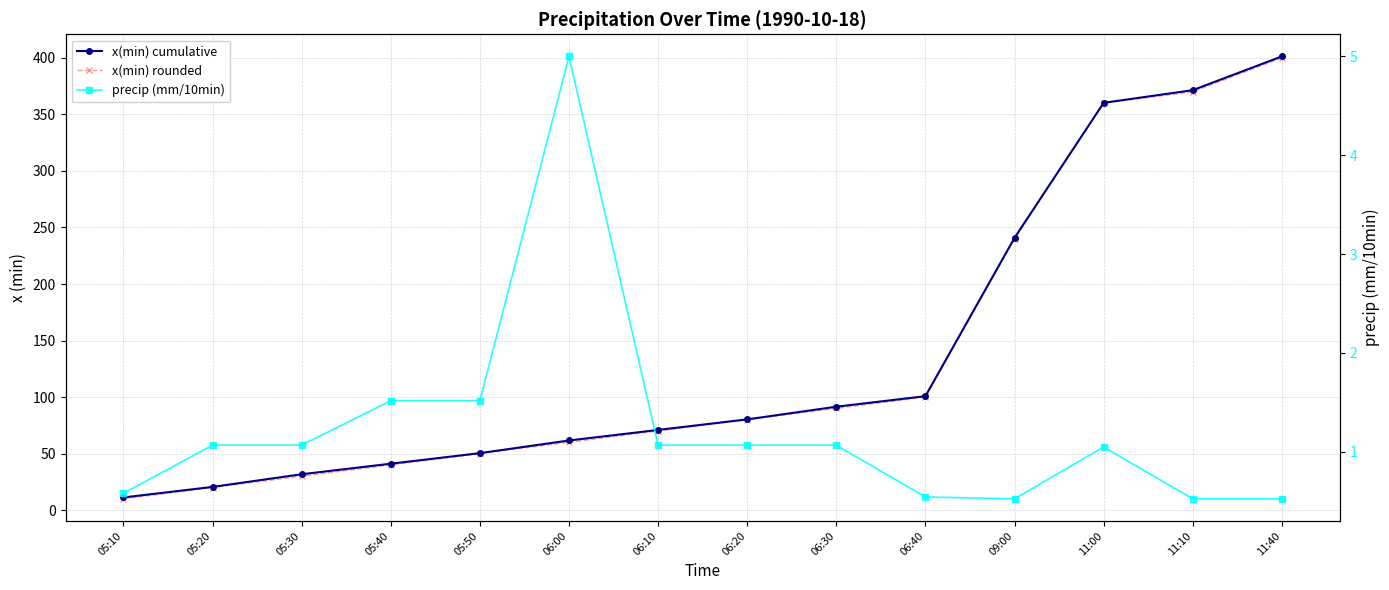

What is the value of the precip (mm/10min) point at the 13th from the left?

0.5